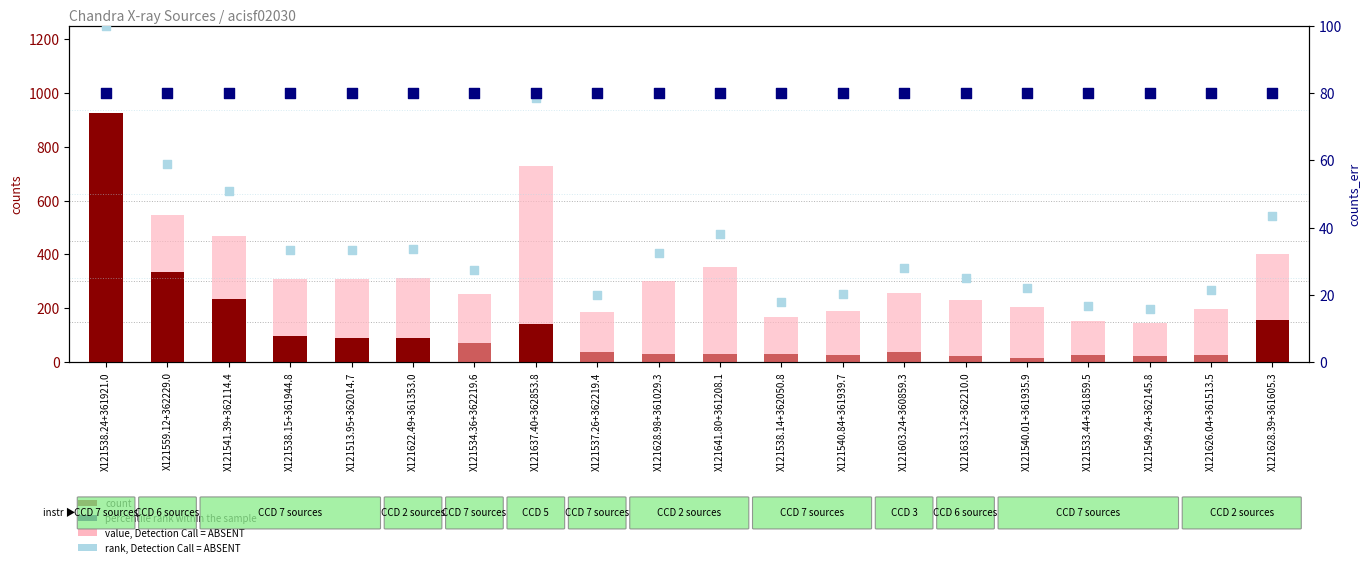

Is the value of count at X121628.98+361029.3 greater than the value of rank, Detection Call = ABSENT at X121626.04+361513.5?

Yes